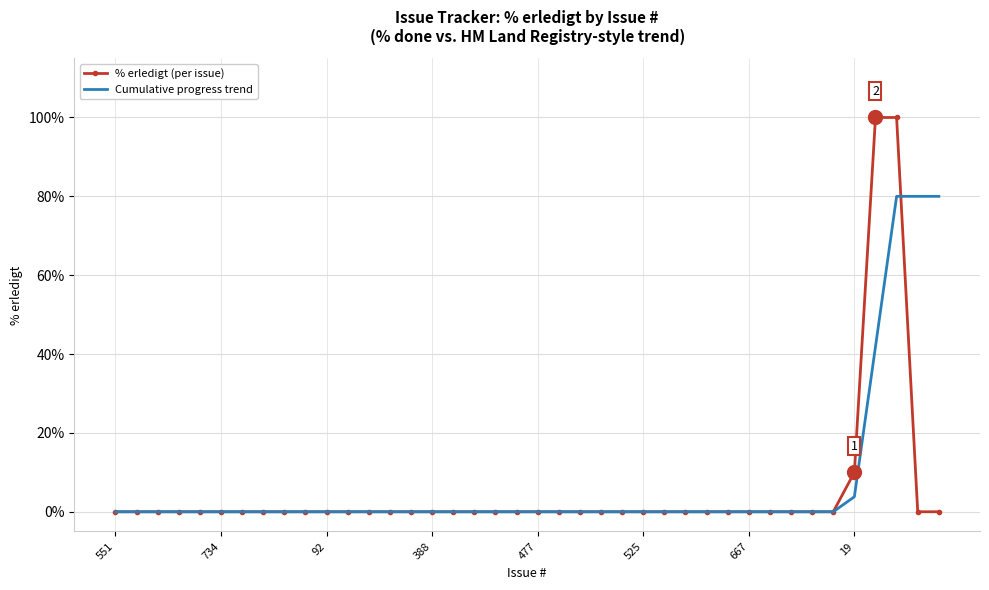

Reading left to right, transcribe all the data shown in this chart.

% erledigt (per issue): 0.0	0.0	0.0	0.0	0.0	0.0	0.0	0.0	0.0	0.0	0.0	0.0	0.0	0.0	0.0	0.0	0.0	0.0	0.0	0.0	0.0	0.0	0.0	0.0	0.0	0.0	0.0	0.0	0.0	0.0	0.0	0.0	0.0	0.0	0.0	10.0	100.0	100.0	0.0	0.0
Cumulative progress trend: 0.0	0.0	0.0	0.0	0.0	0.0	0.0	0.0	0.0	0.0	0.0	0.0	0.0	0.0	0.0	0.0	0.0	0.0	0.0	0.0	0.0	0.0	0.0	0.0	0.0	0.0	0.0	0.0	0.0	0.0	0.0	0.0	0.0	0.0	0.0	3.8	41.9	80.0	80.0	80.0